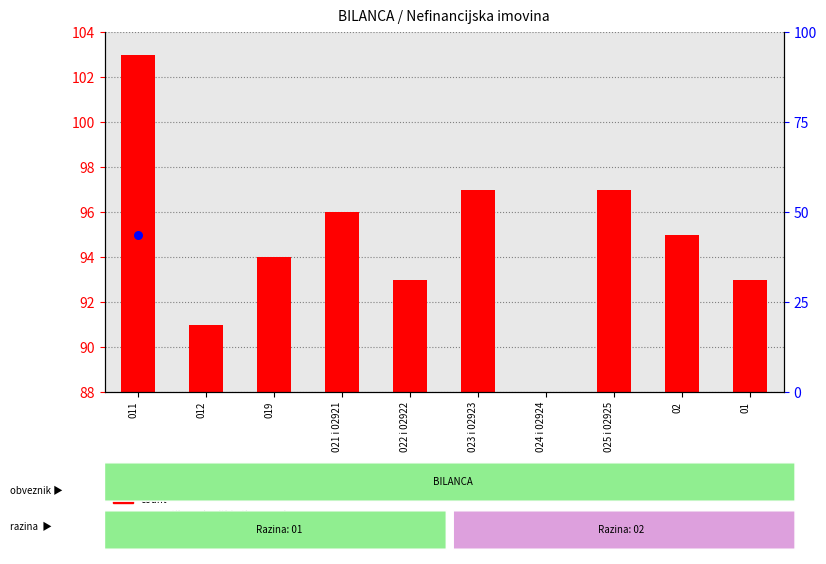

Which series contains the lowest Y value?

count